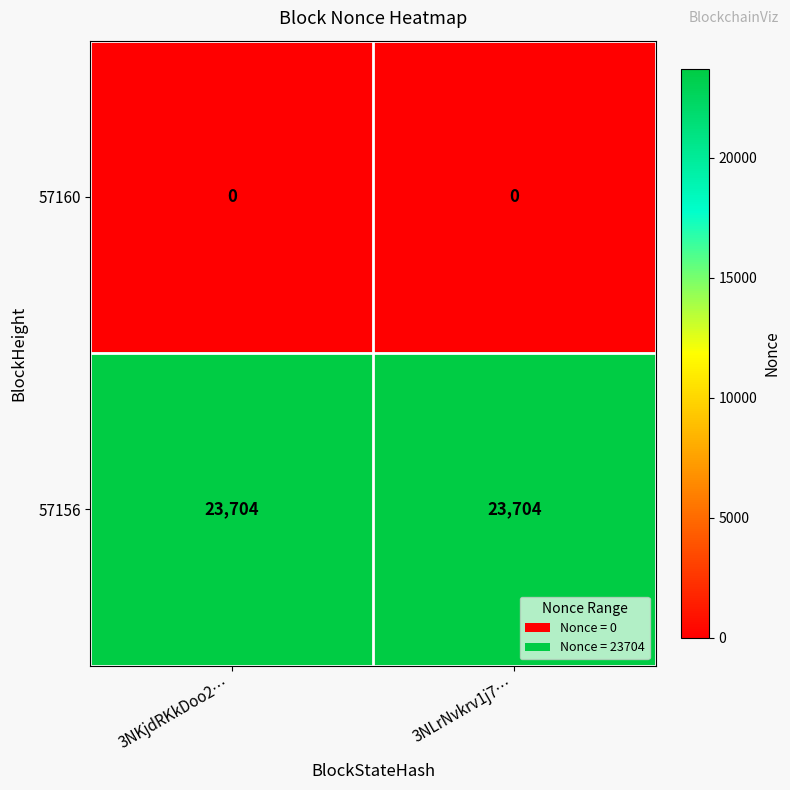

What value does the 57156 series have at 3NLrNvkrv1j7…?

23704